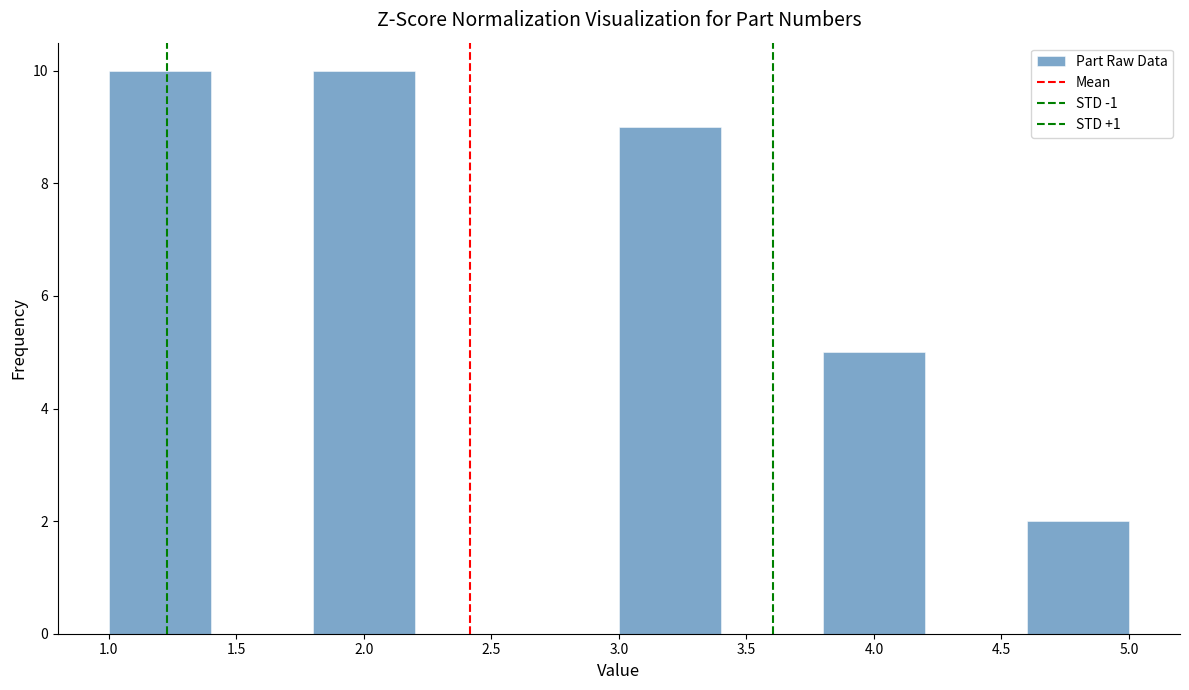

How tall is the bar that spans 3.0 to 3.4 on the x-axis? The values are not printed on the chart, so give them approximately, as read against the axis.

9